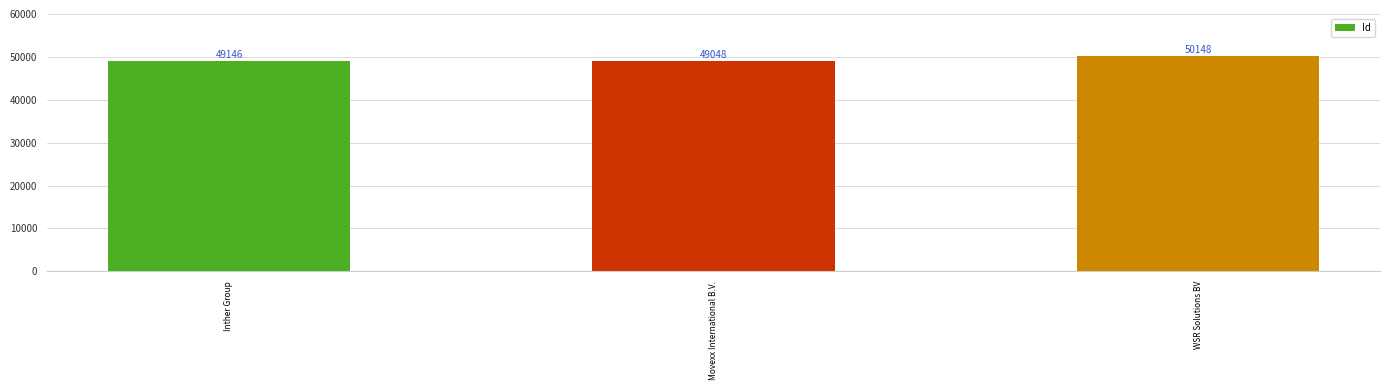

What value does the data have at WSR Solutions BV?

50148